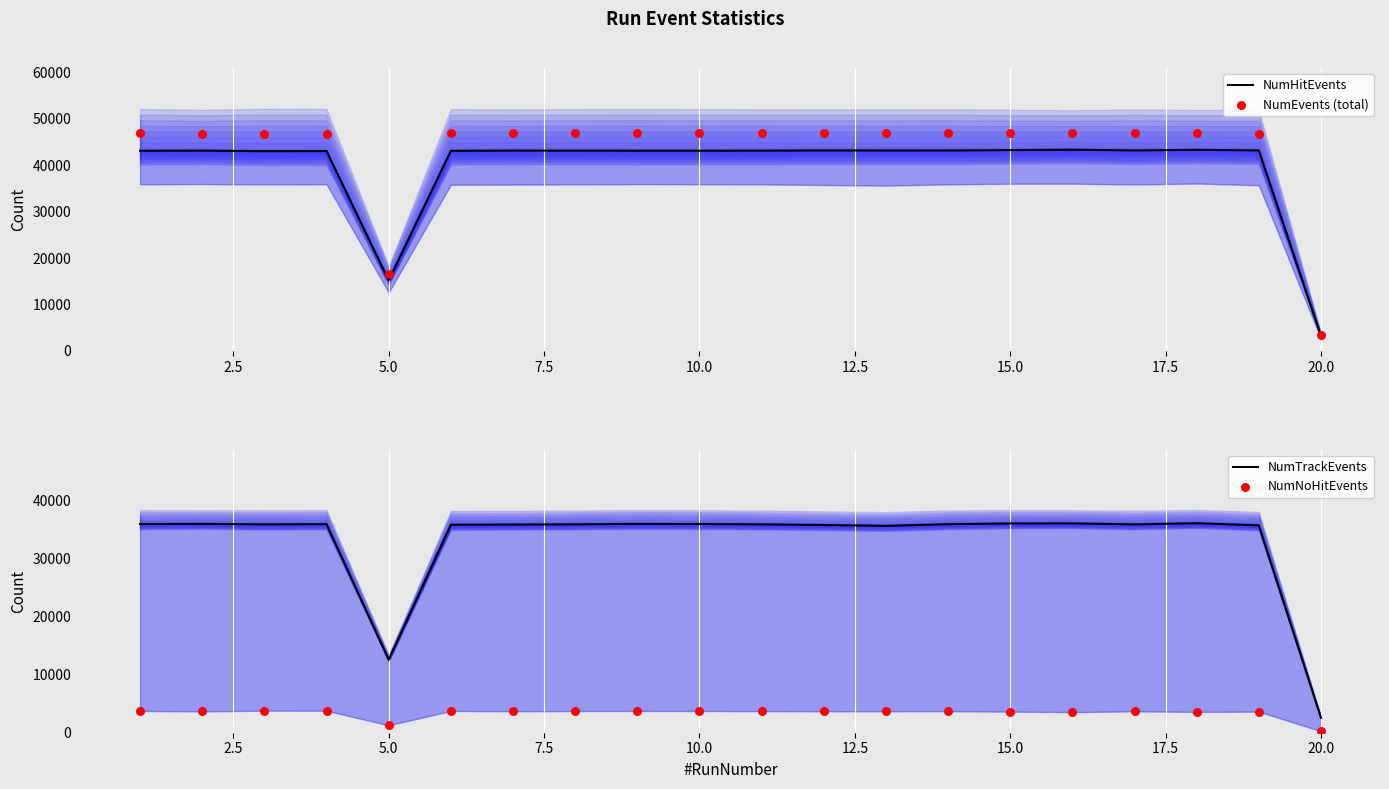

What are all the series names shown in the legend?

NumHitEvents, NumEvents (total), NumTrackEvents, NumNoHitEvents